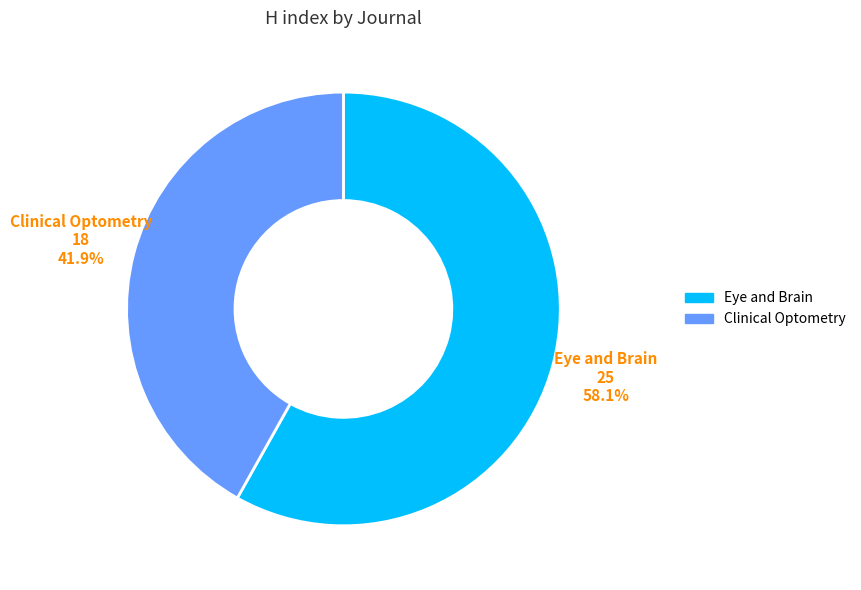

Rank the categories by value from highest to lowest.

Eye and Brain, Clinical Optometry